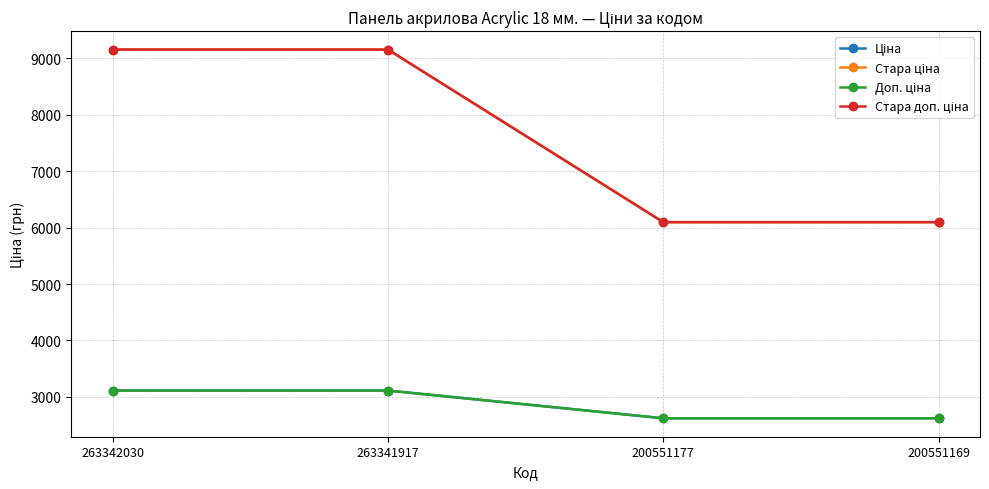

True or false: Доп. ціна has a value of 1970.2 at 263341917.

False